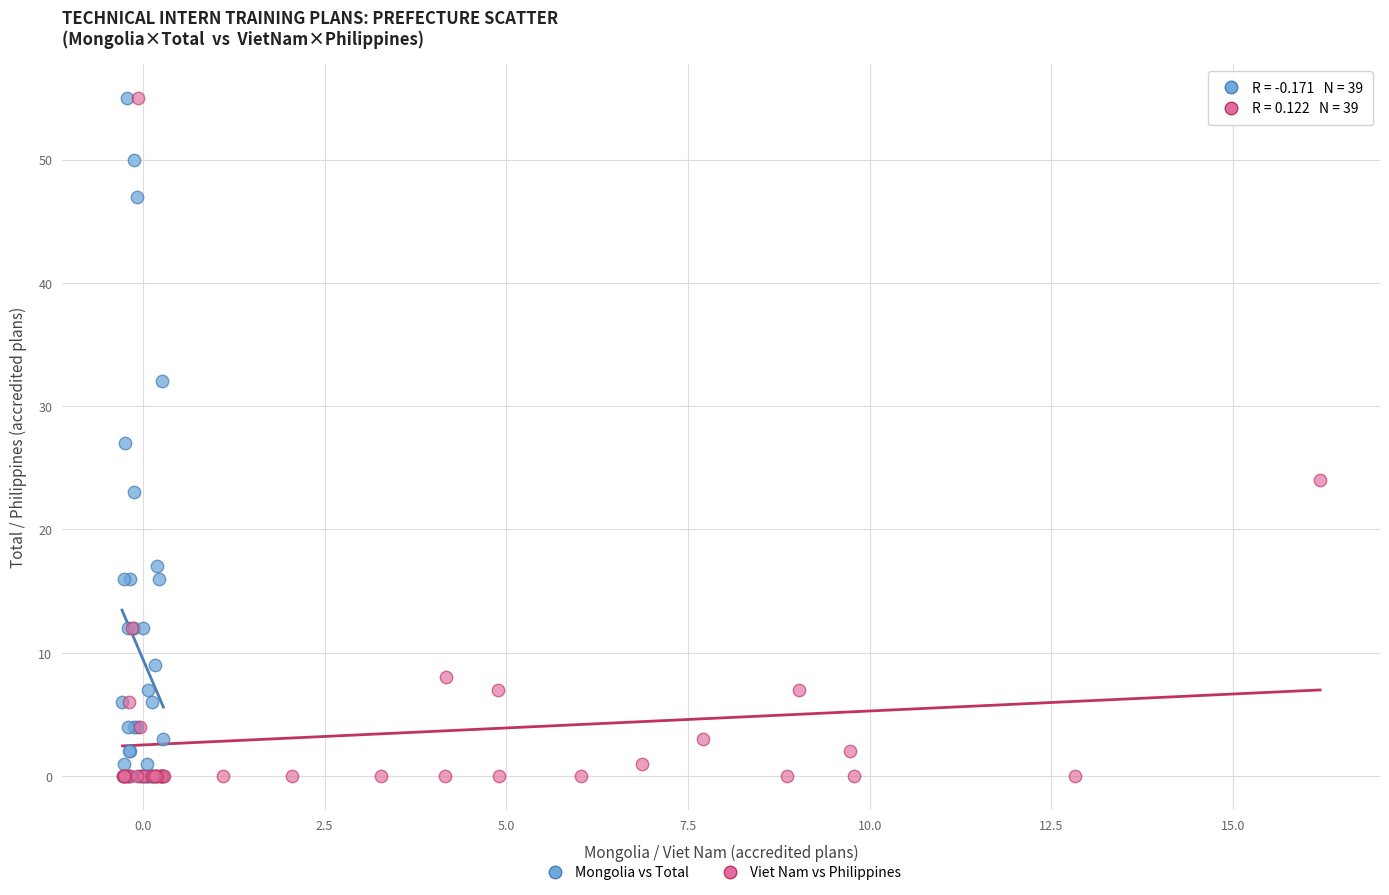

What are all the series names shown in the legend?

Mongolia vs Total, Viet Nam vs Philippines